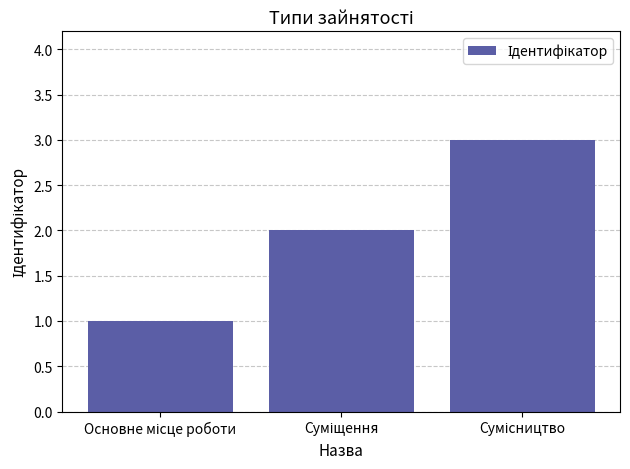

Count the number of categories in the chart.

3